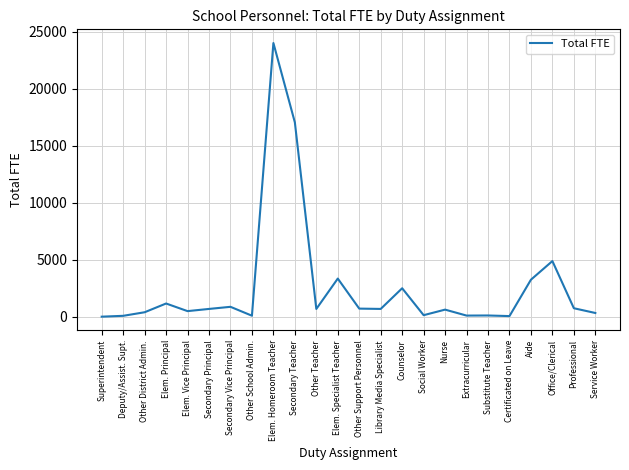

What is the sum of all values?

62891.0